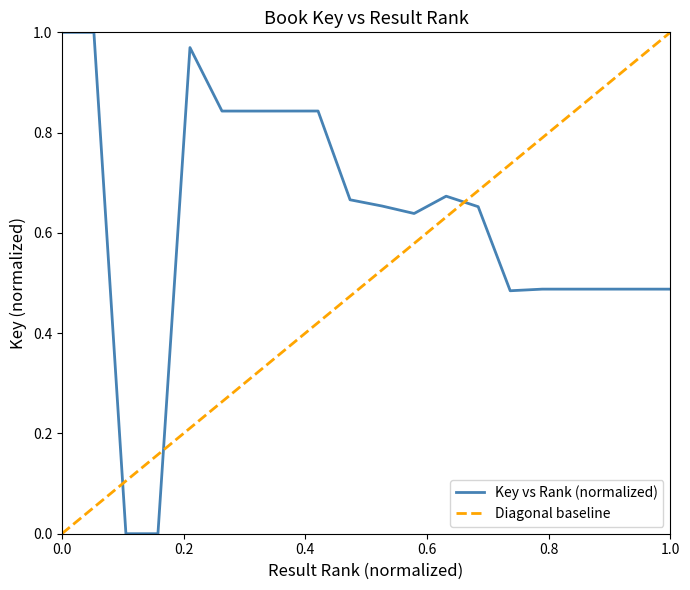

What is the sum of the values at 12 and 7?

1.5